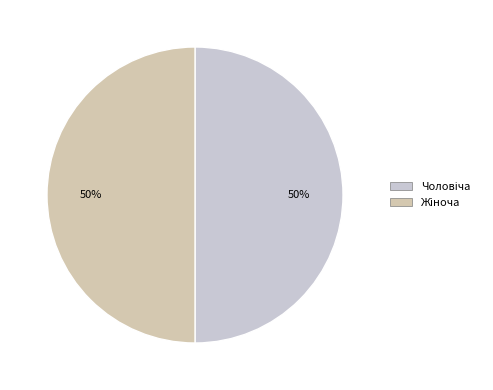

To the nearest percent, what is the combined percentage of Чоловіча and Жіноча?

100%